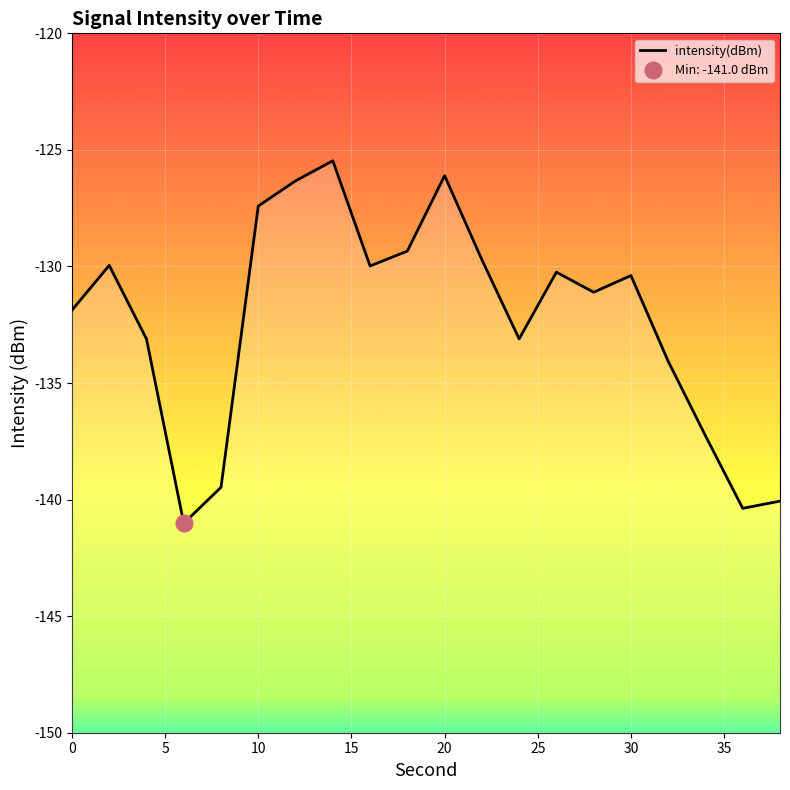

At which category does the data reach its first local valley?

6